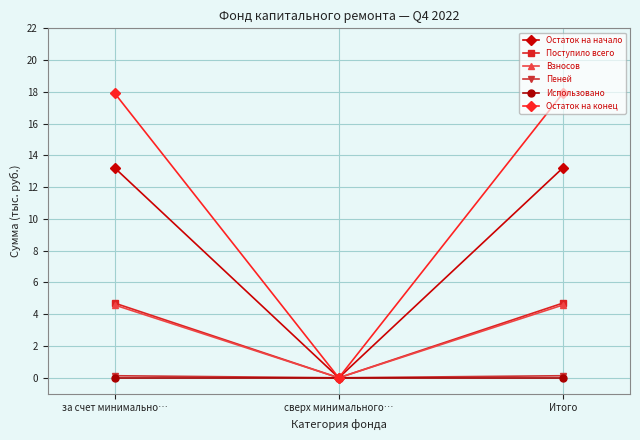

At which label does Поступило всего reach its minimum?

сверх минимального…